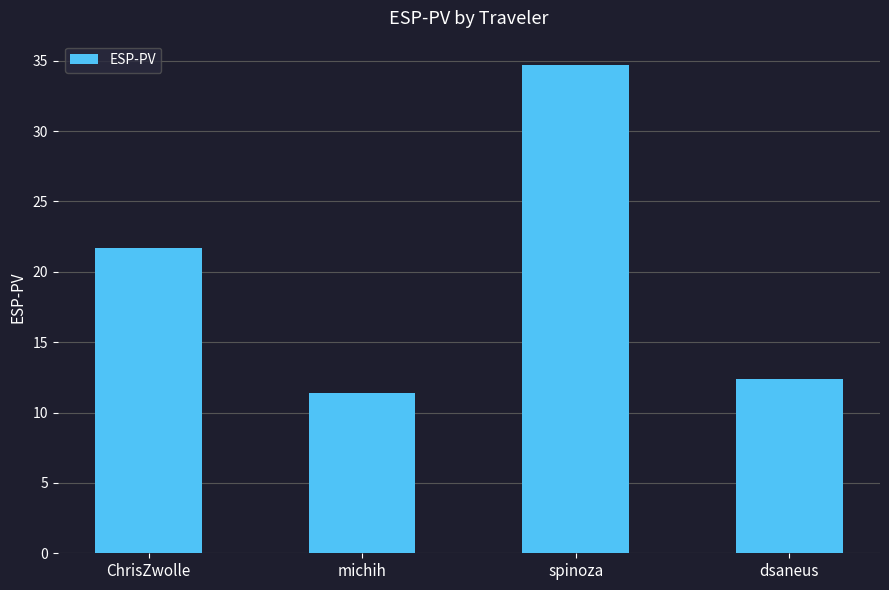

What is the sum of all values?

80.2